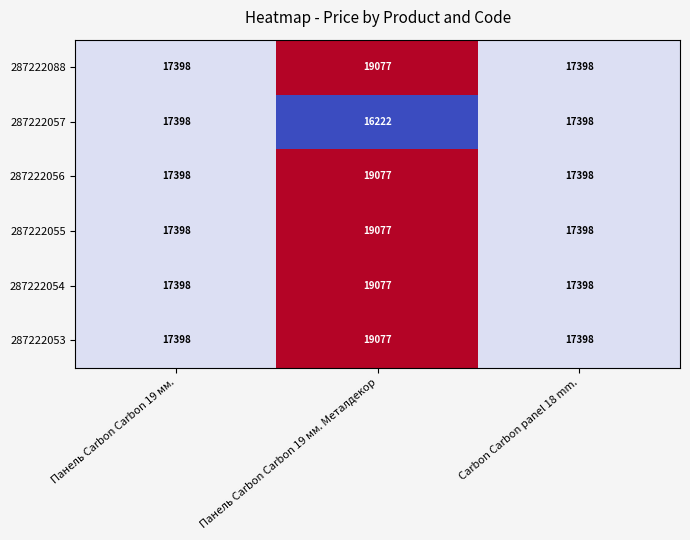

What is the difference between the maximum and minimum values in the 287222055 series?

1679